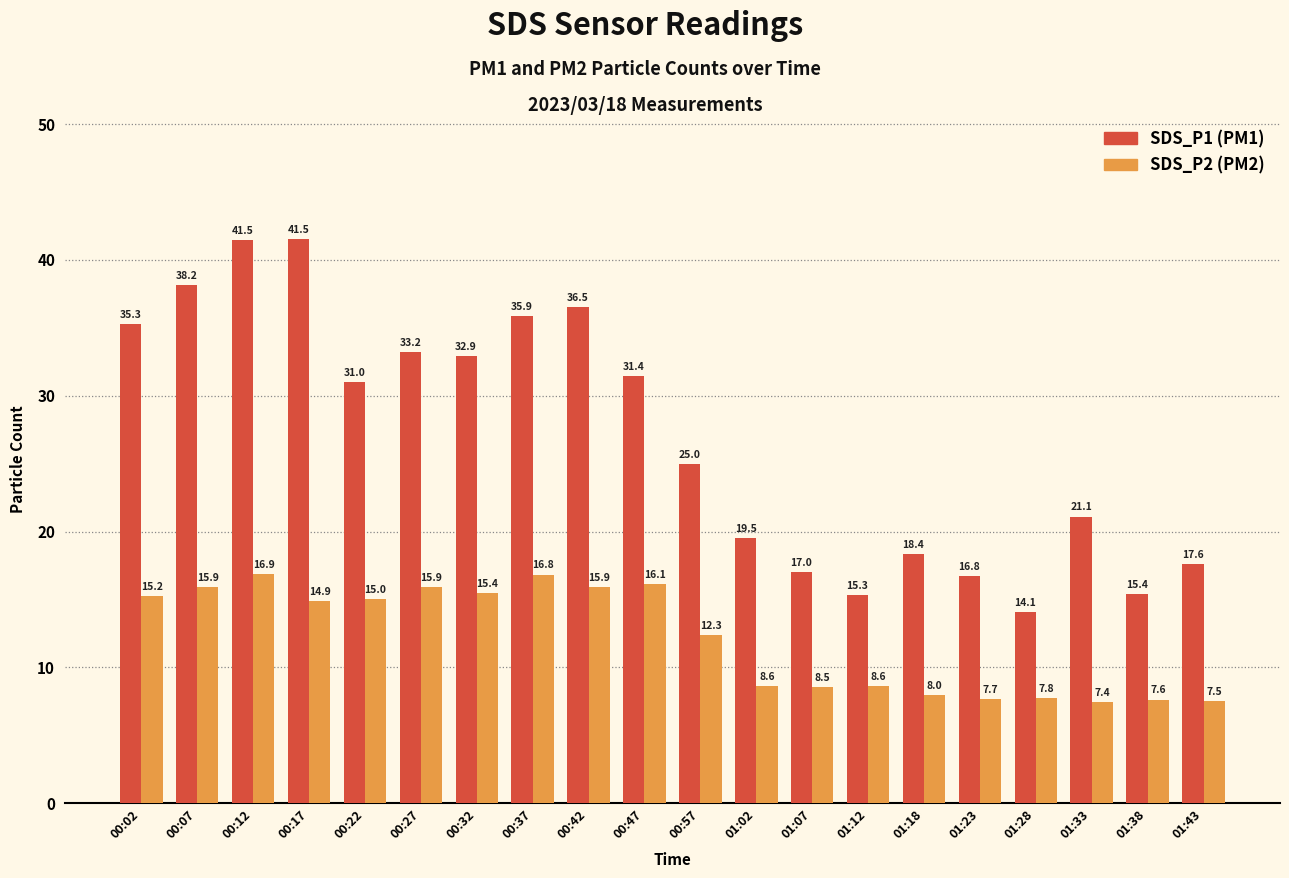

At which category does the chart reach its minimum across all series?

01:33